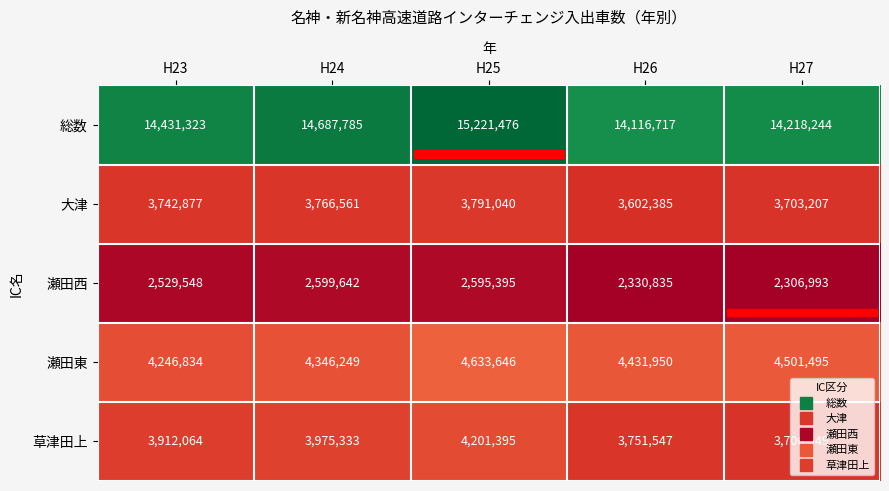

True or false: 大津 has a value of 3766561 at H24.

True